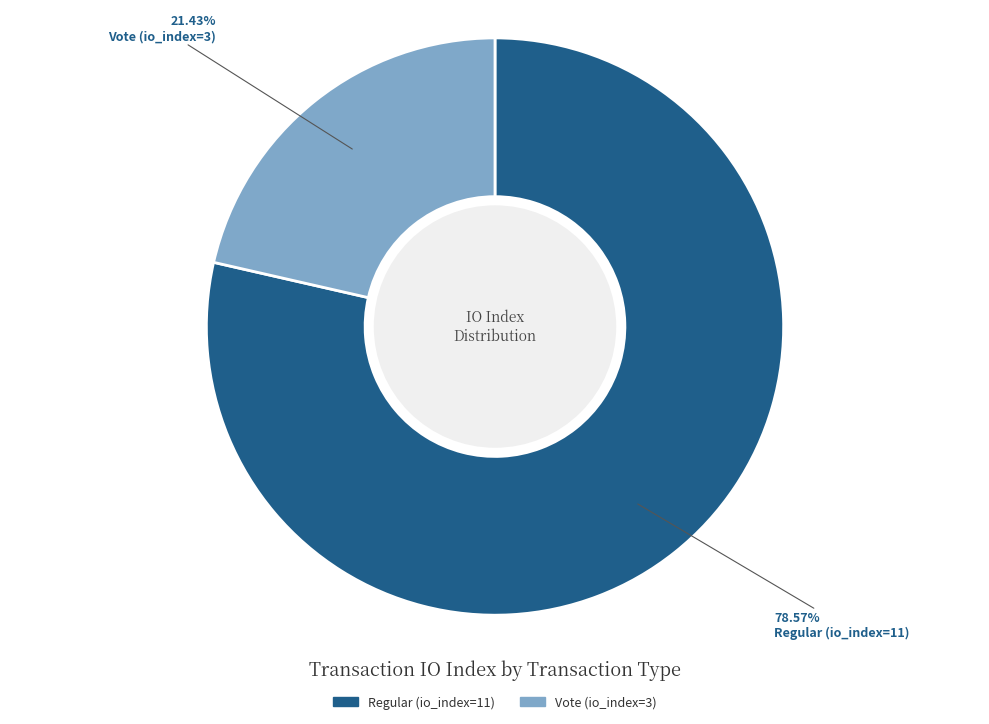

Count the number of slices in the pie.

2